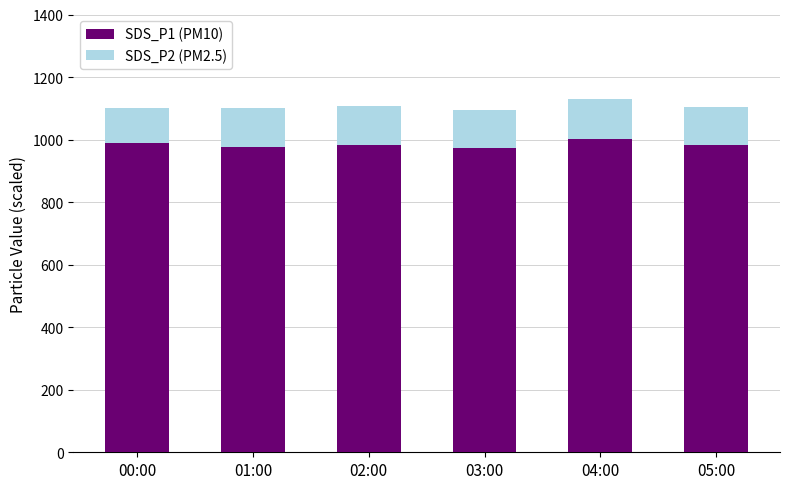

What are all the series names shown in the legend?

SDS_P1 (PM10), SDS_P2 (PM2.5)